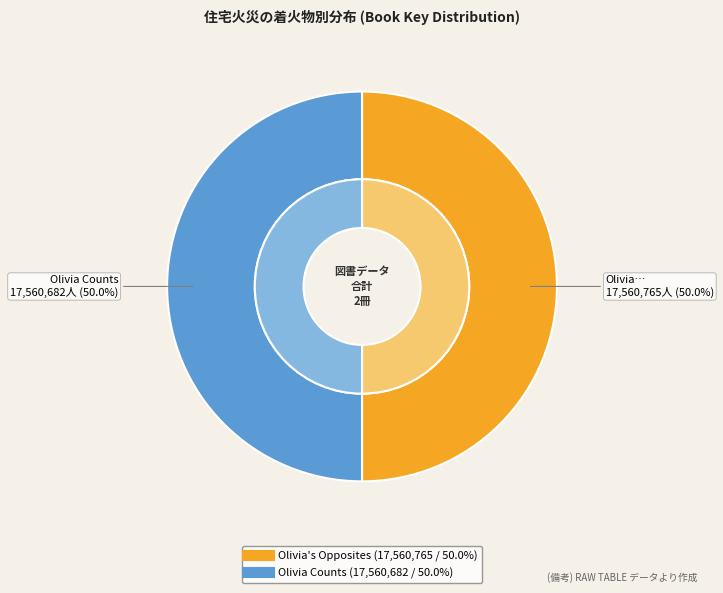

Which category accounts for the majority?

Olivia's Opposites